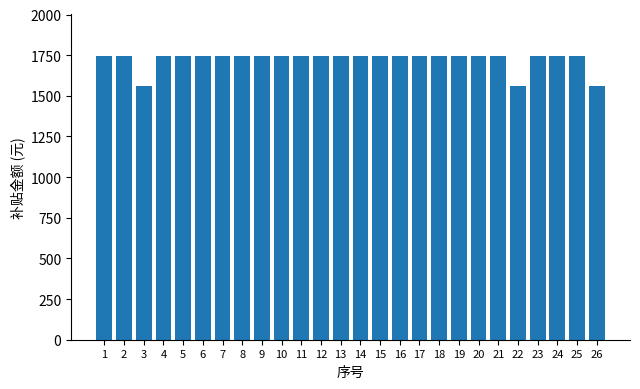

Reading right to left, extract all data points from this chart.

26=1557.8	25=1742.7	24=1742.7	23=1742.7	22=1557.8	21=1742.7	20=1742.7	19=1742.7	18=1742.7	17=1742.7	16=1742.7	15=1742.7	14=1742.7	13=1742.7	12=1742.7	11=1742.7	10=1742.7	9=1742.7	8=1742.7	7=1742.7	6=1742.7	5=1742.7	4=1742.7	3=1557.8	2=1742.7	1=1742.7